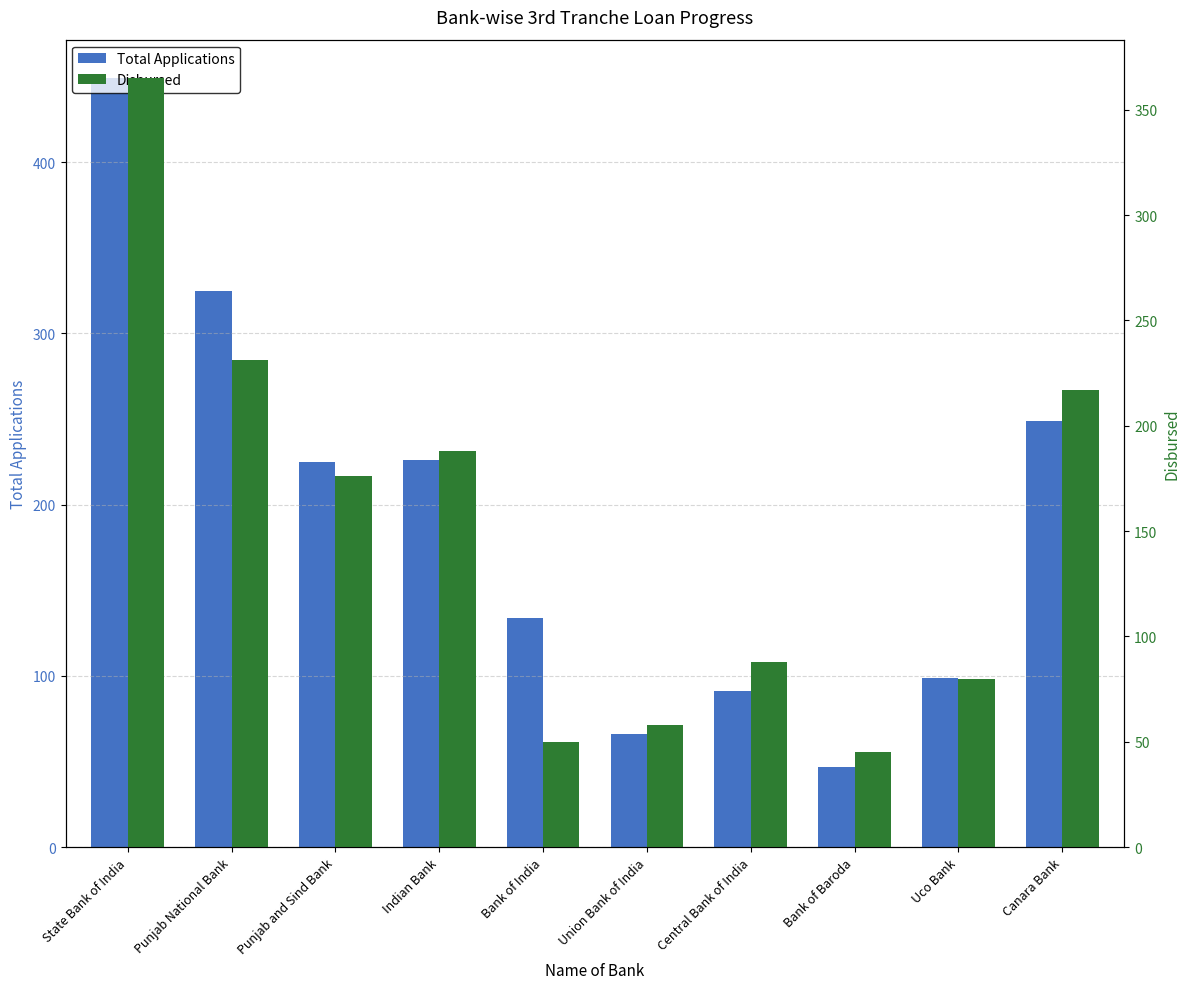

Which series has the largest range (max minus min)?

Total Applications